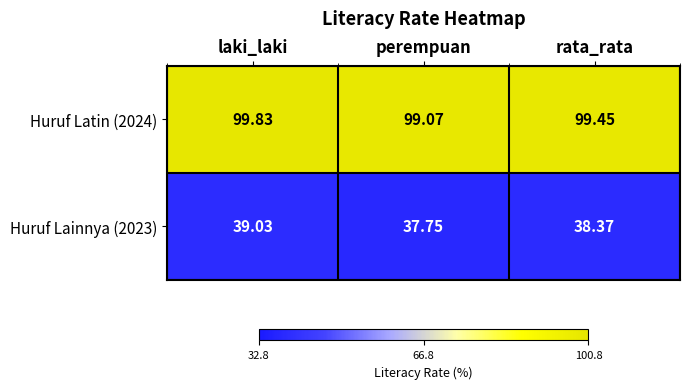

At which label is Huruf Latin (2024) closest to 99?

perempuan